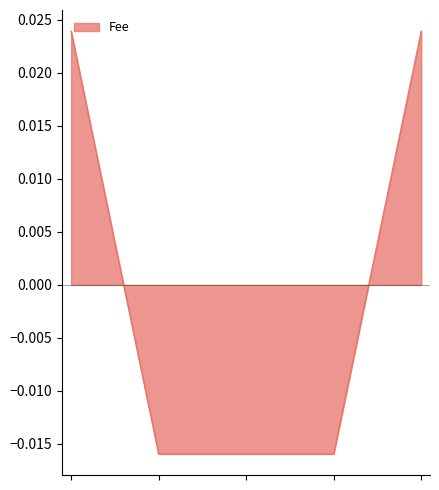

True or false: the data has more than 2 interior local peaks.

False